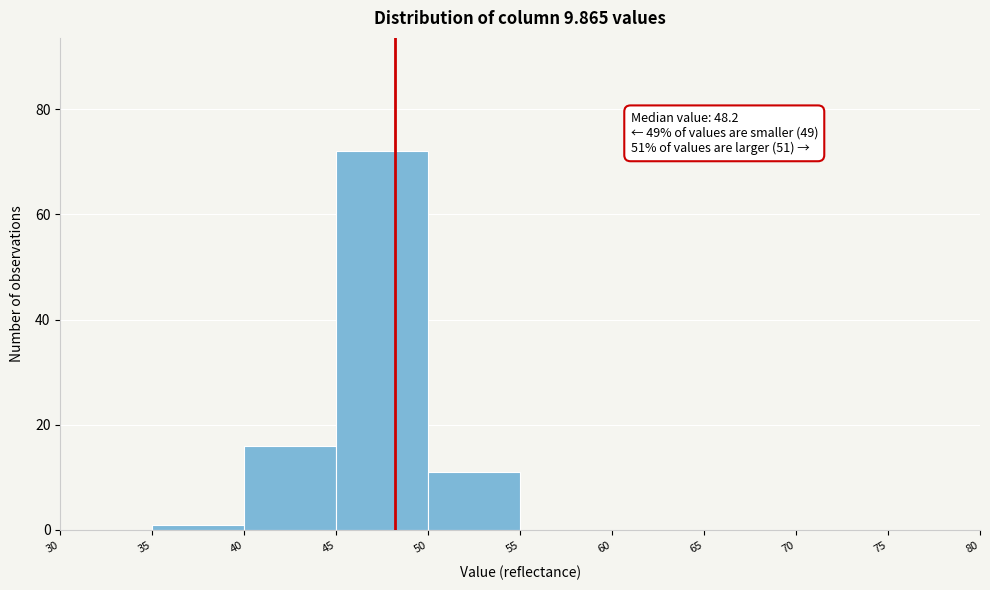

Over which range of the x-axis is the bar tallest?

45 to 50